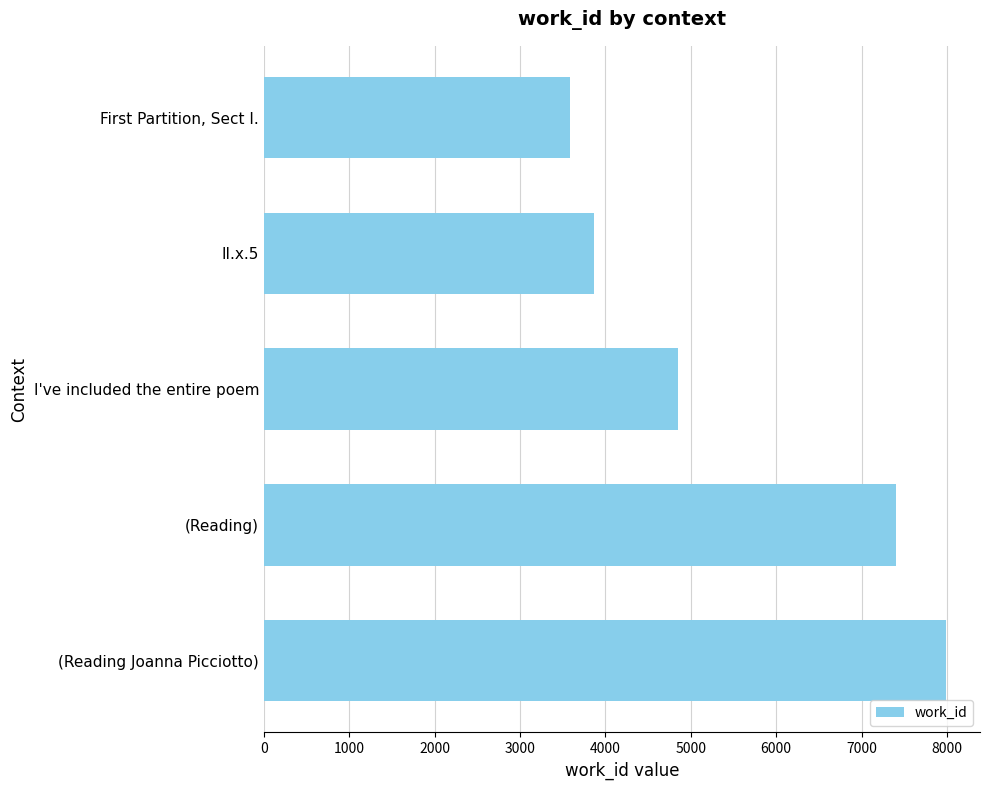

Reading bottom to top, list all the values displayed in this chart.

(Reading Joanna Picciotto)=7988	(Reading)=7398	I've included the entire poem=4852	II.x.5=3866	First Partition, Sect I.=3590